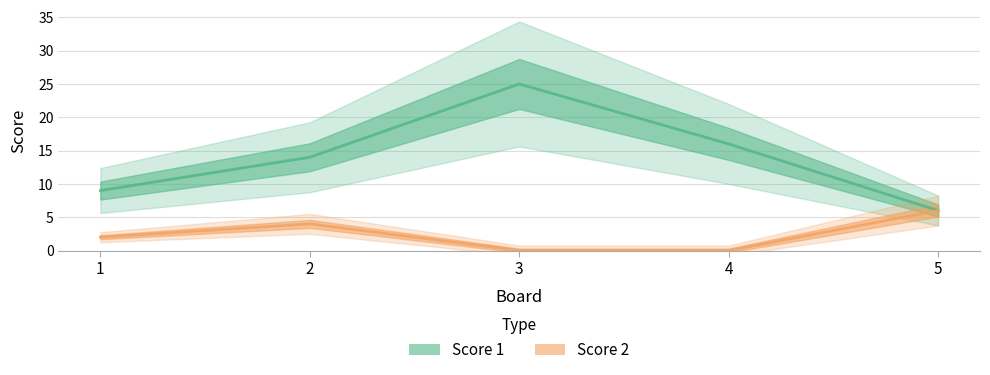

True or false: Score 2 and Score 1 intersect in this chart.

False